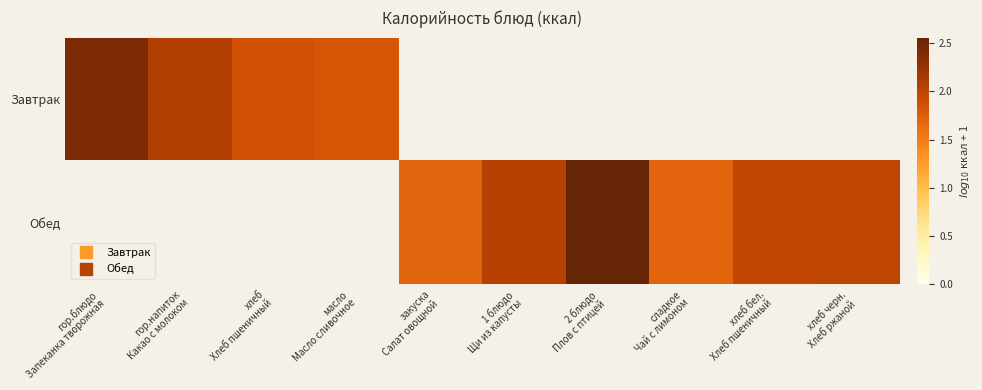

Is the value of Завтрак at 1 блюдо Щи из капусты greater than the value of Обед at масло Масло сливочное?

No